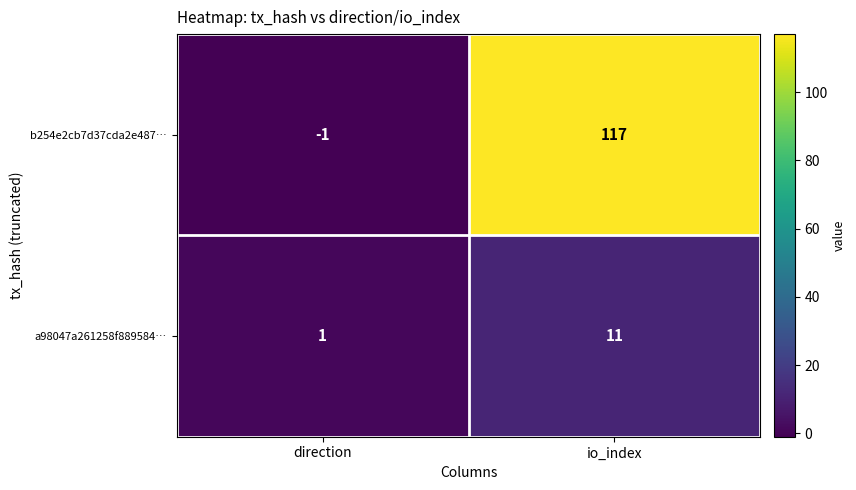

What is the difference between the b254e2cb7d37cda2e487… values at io_index and direction?

118